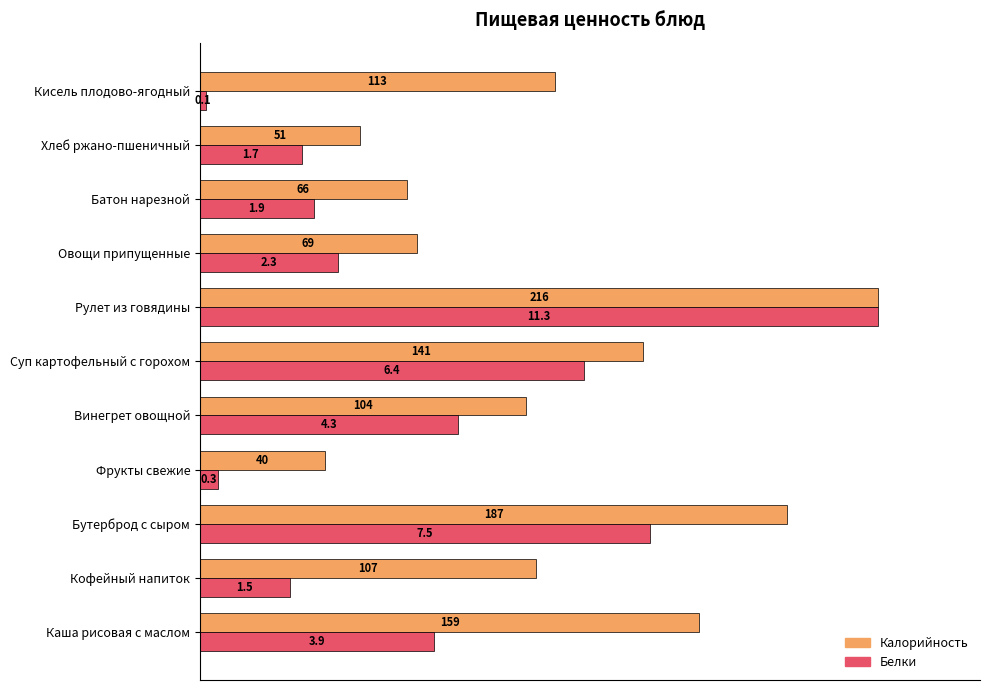

What are all the series names shown in the legend?

Калорийность, Белки